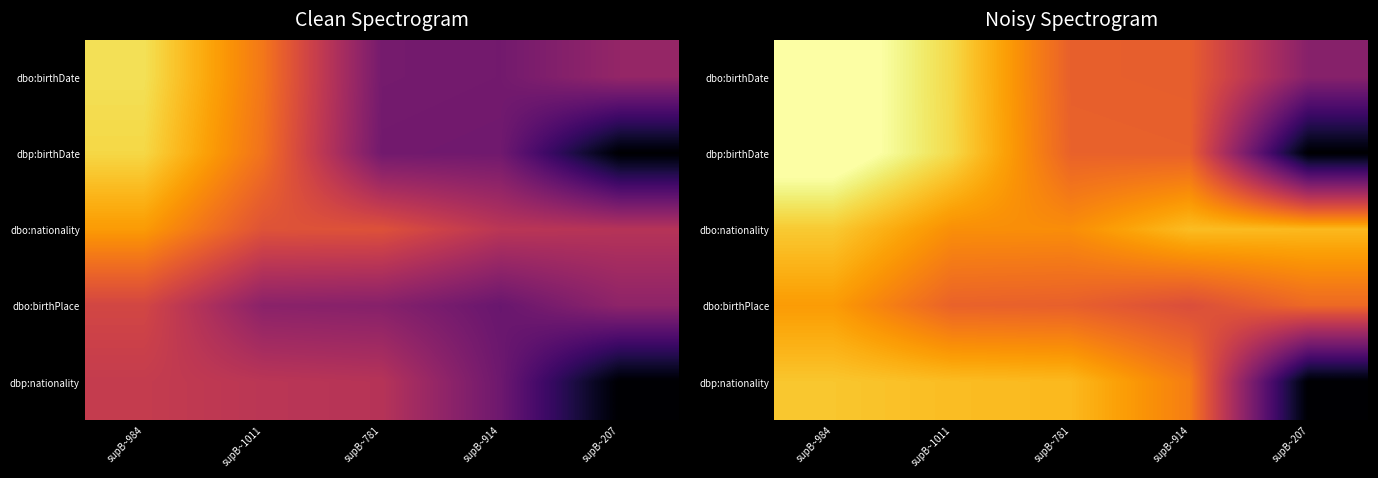

Rank the series by their maximum value, from highest to lowest.

dbo:birthDate, dbp:birthDate, dbo:nationality, dbp:nationality, dbo:birthPlace